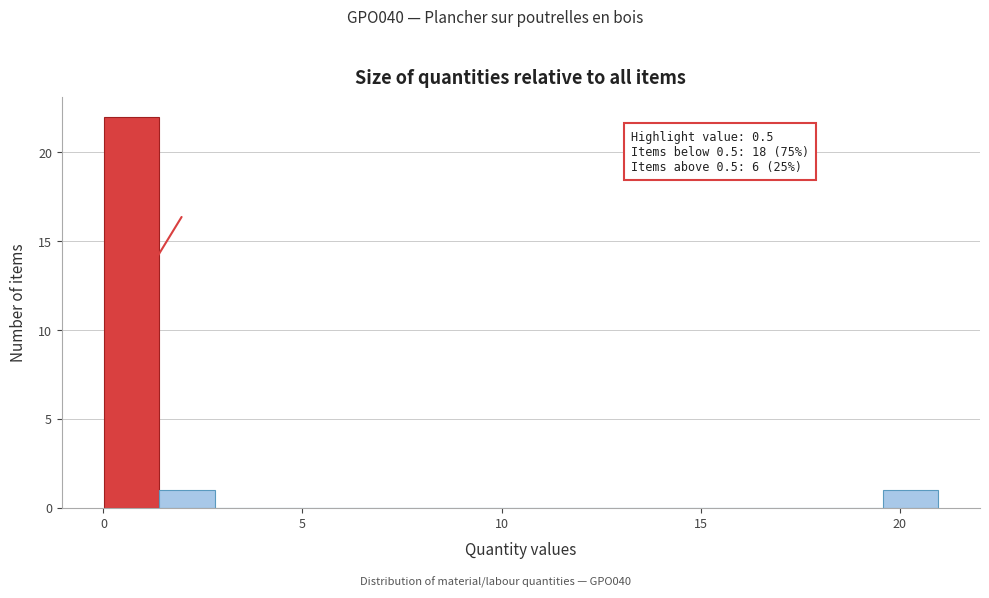

Read against the x-axis, roughly where is the centre of the tallest bar?

0.5